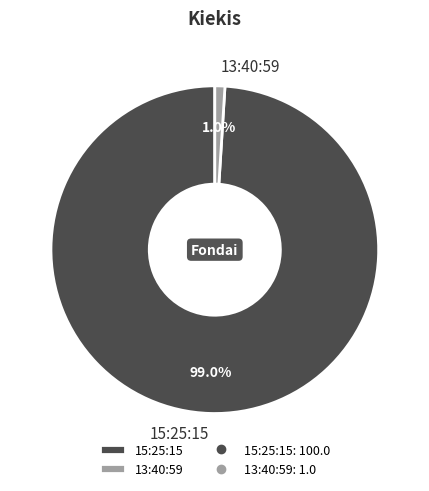

The 15:25:15 slice represents 99% of the pie. True or false?

True